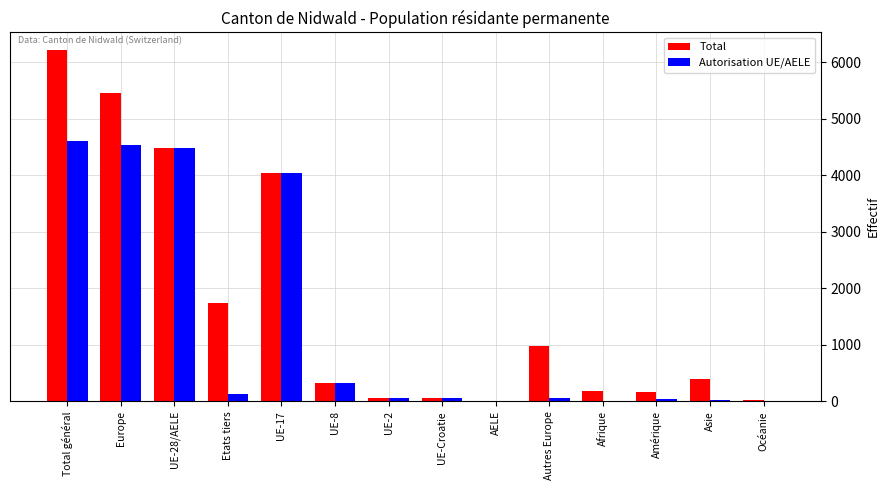

Which category has the highest value across all series?

Total général